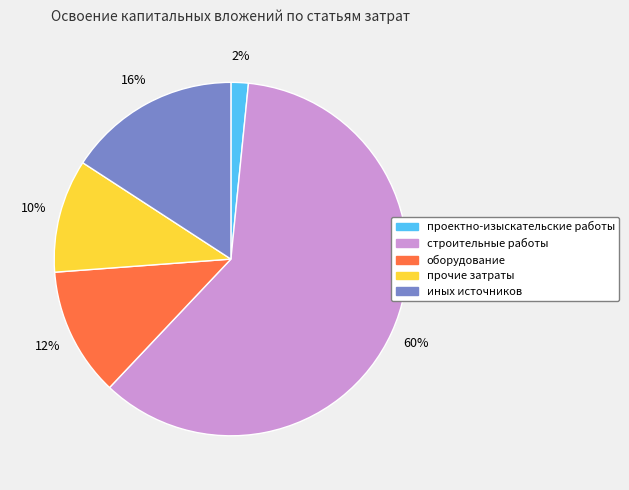

To the nearest percent, what is the average slice percentage?

20%